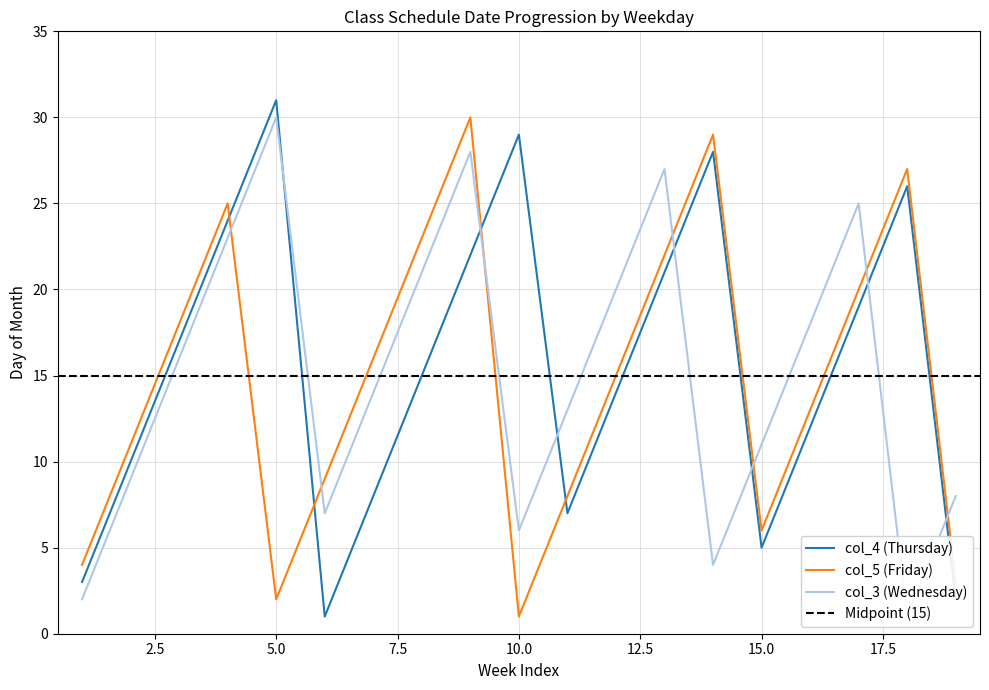

At how many categories does at least one series exceed 4?

18